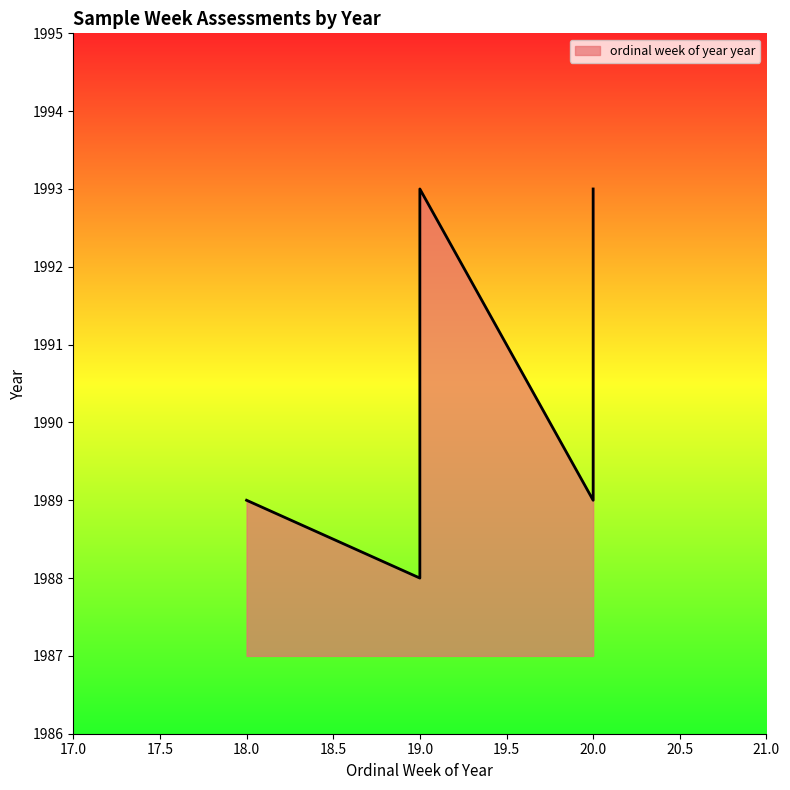

How many lines are shown in the chart?

1